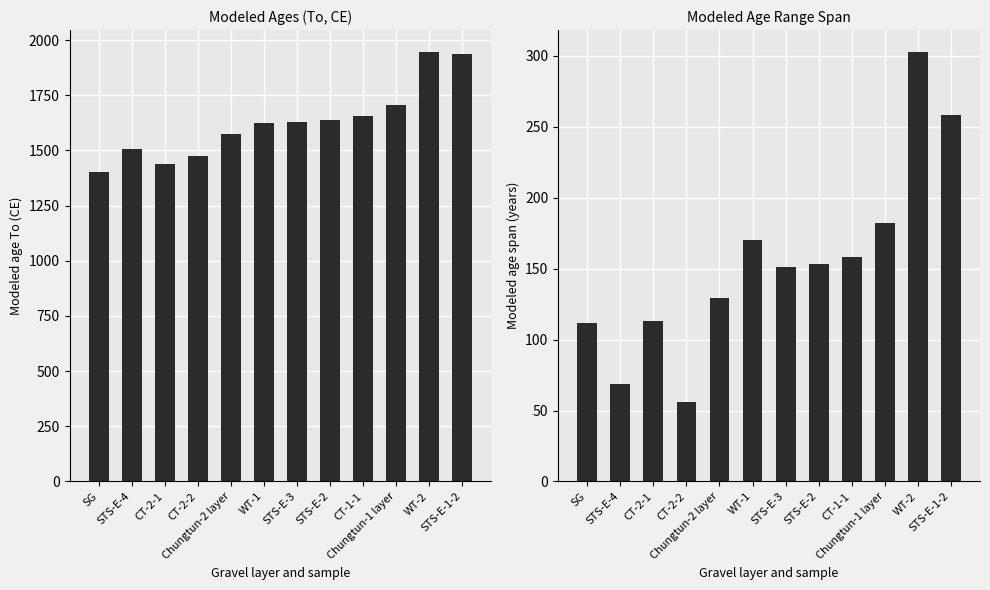

The value of Modeled ages To (CE) at STS-E-4 is 1506. True or false?

True